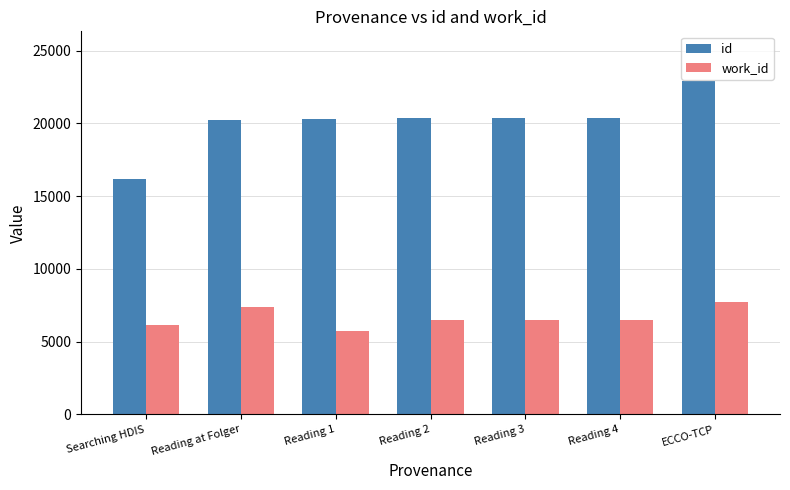

Is the value of id at ECCO-TCP greater than the value of work_id at Reading at Folger?

Yes